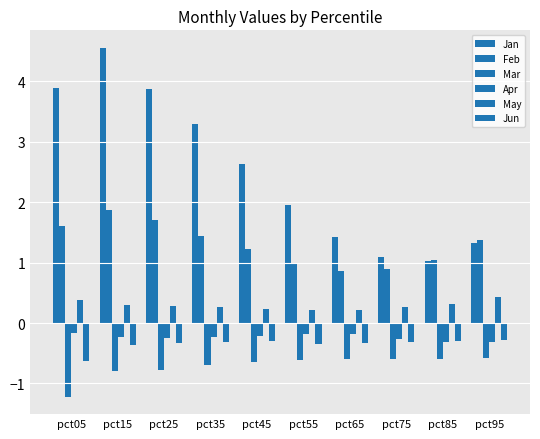

What is the smallest value displayed?

-1.2